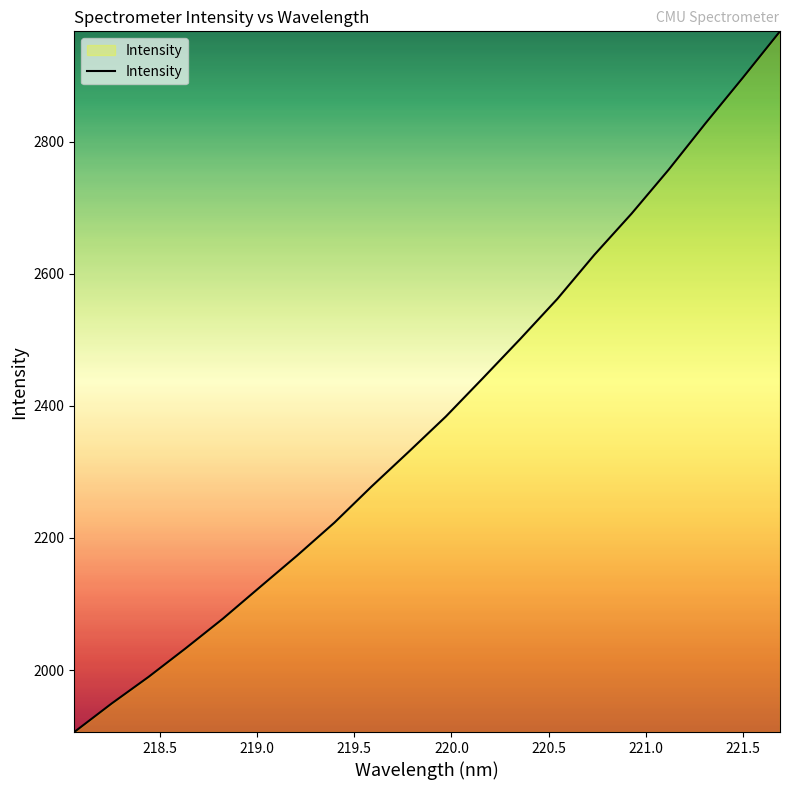

What is the difference between the maximum and minimum values?

1061.0